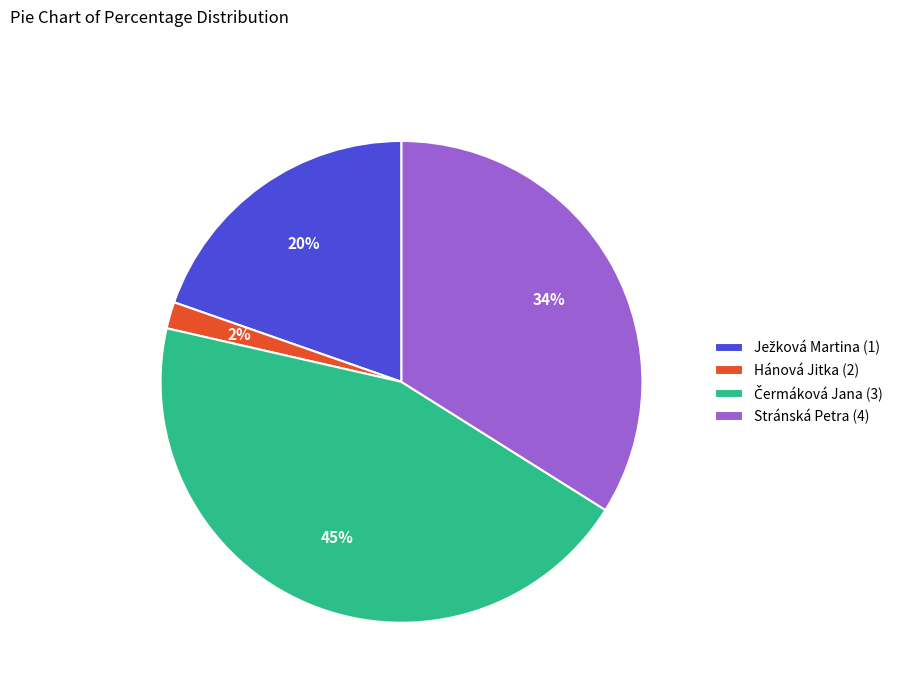

To the nearest percent, what portion does Stránská Petra (4) represent?

34%